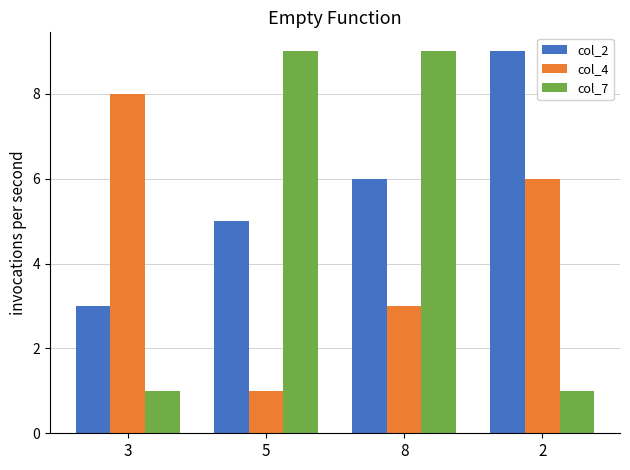

The col_4 series shows 6 at 2. True or false?

True